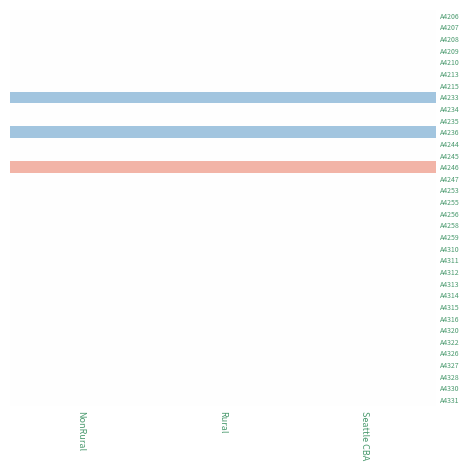

At Seattle CBA, list the series in order from largest to smallest.

A4246, A4206, A4207, A4208, A4209, A4210, A4213, A4215, A4234, A4235, A4244, A4245, A4247, A4253, A4255, A4256, A4258, A4259, A4310, A4311, A4312, A4313, A4314, A4315, A4316, A4320, A4322, A4326, A4327, A4328, A4330, A4331, A4233, A4236